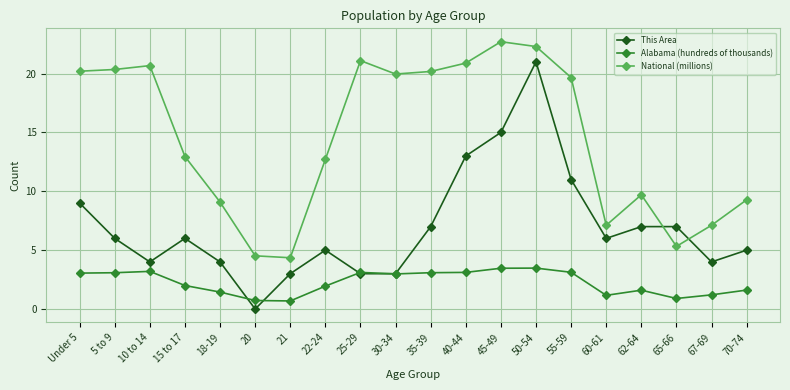

True or false: This Area has more than 0 points higher than both neighbors.

True